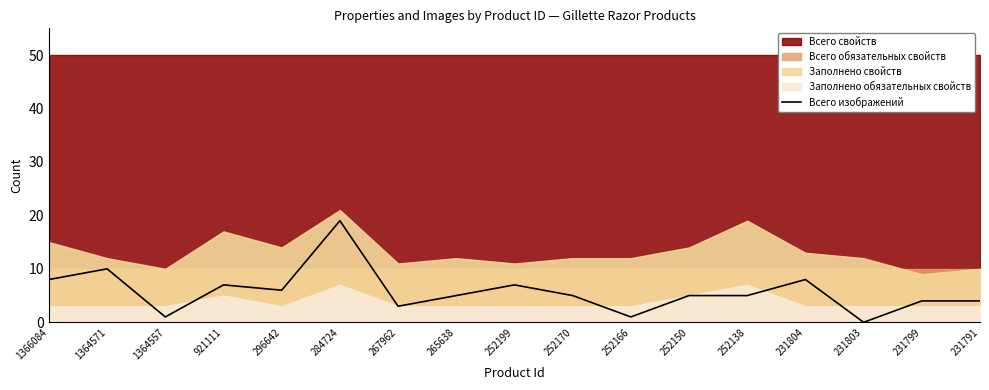

At which category does the chart reach its minimum across all series?

231803